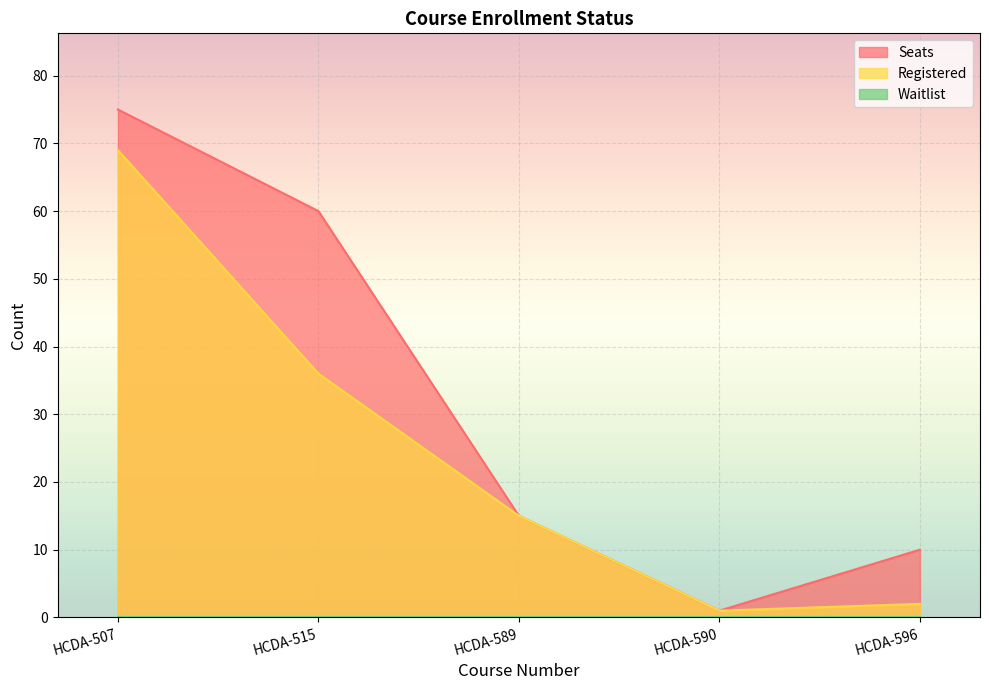

True or false: Registered and Seats cross at least once.

False